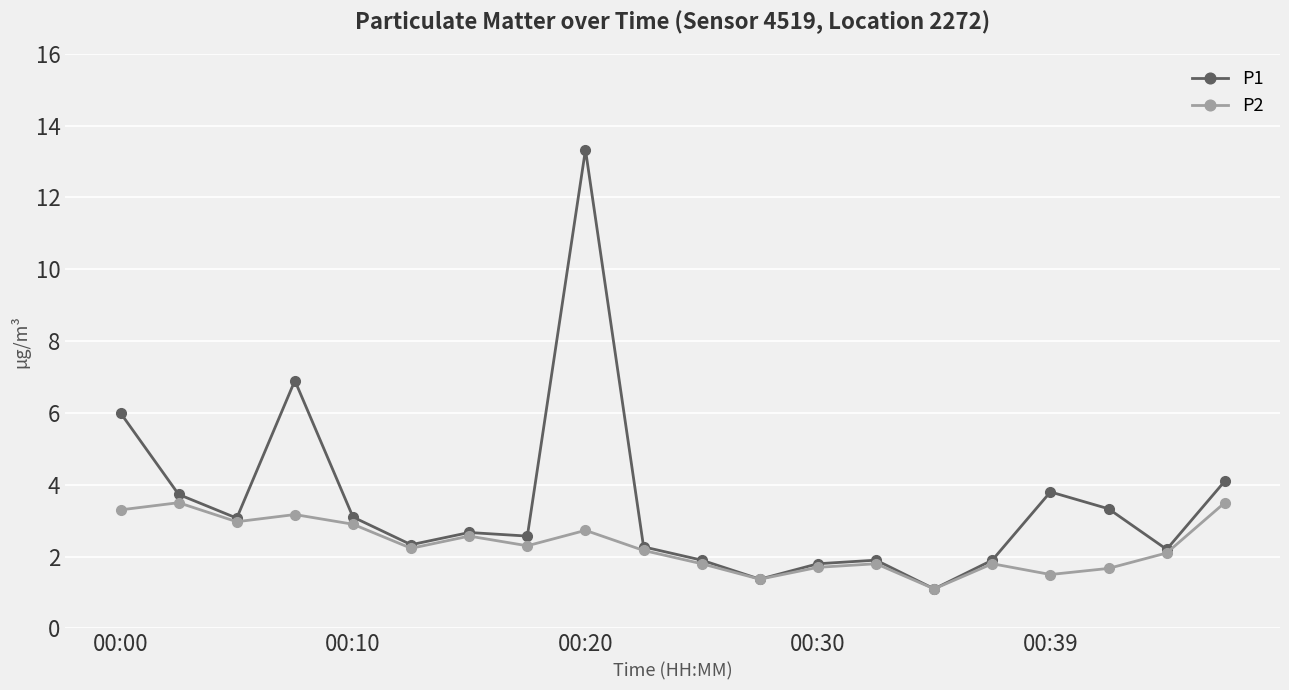

True or false: P2 has more than 2 points higher than both neighbors.

True